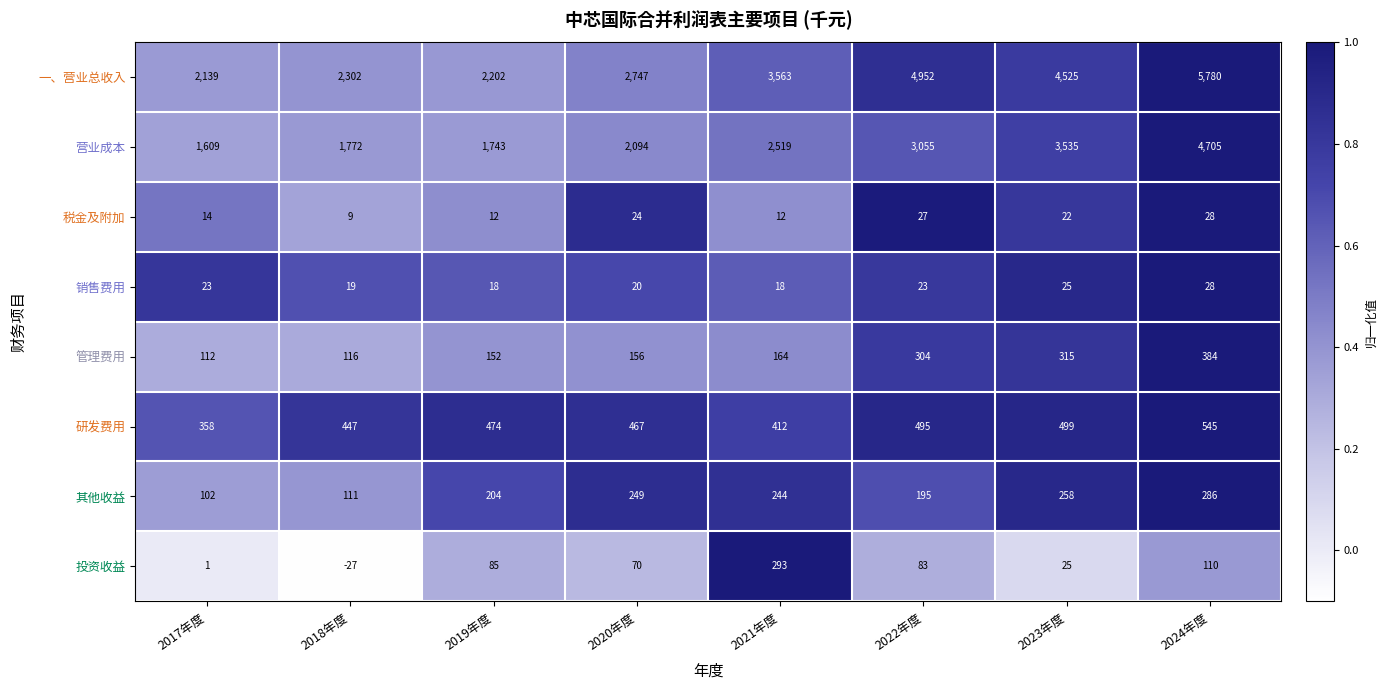

The value of 其他收益 at 2018年度 is 28. True or false?

False